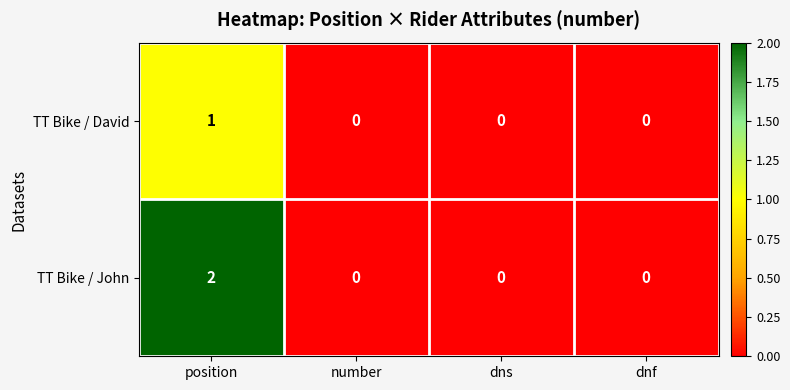

Is the value of TT Bike / John at position greater than the value of TT Bike / David at position?

Yes